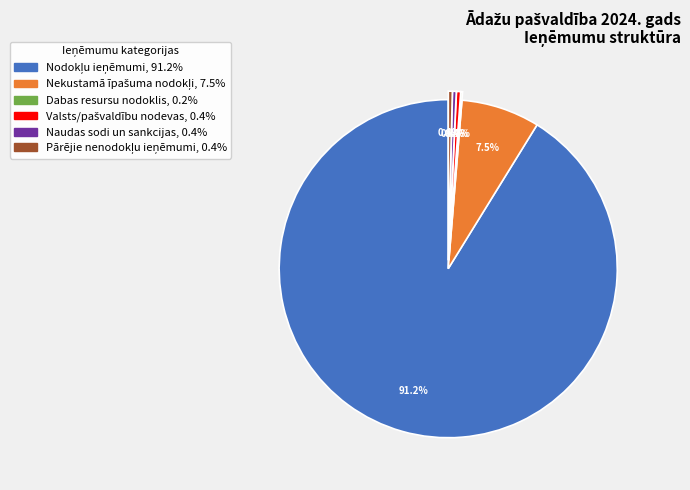

Is there any slice that represents more than half of the pie?

Yes